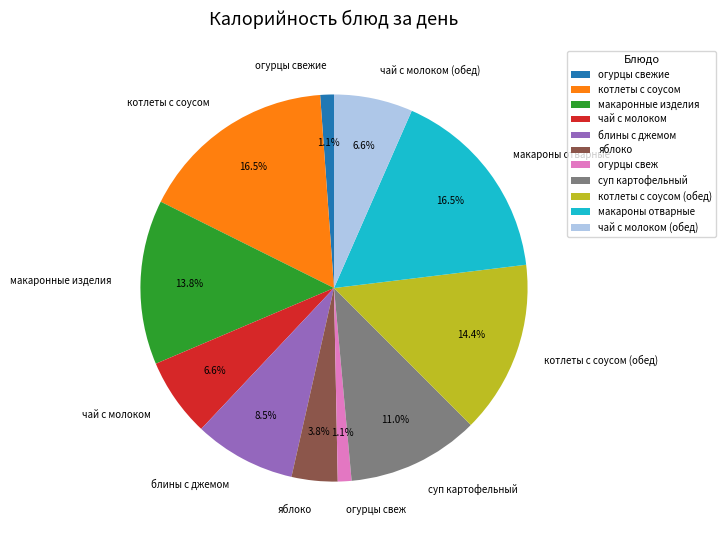

How many segments does this pie chart have?

11